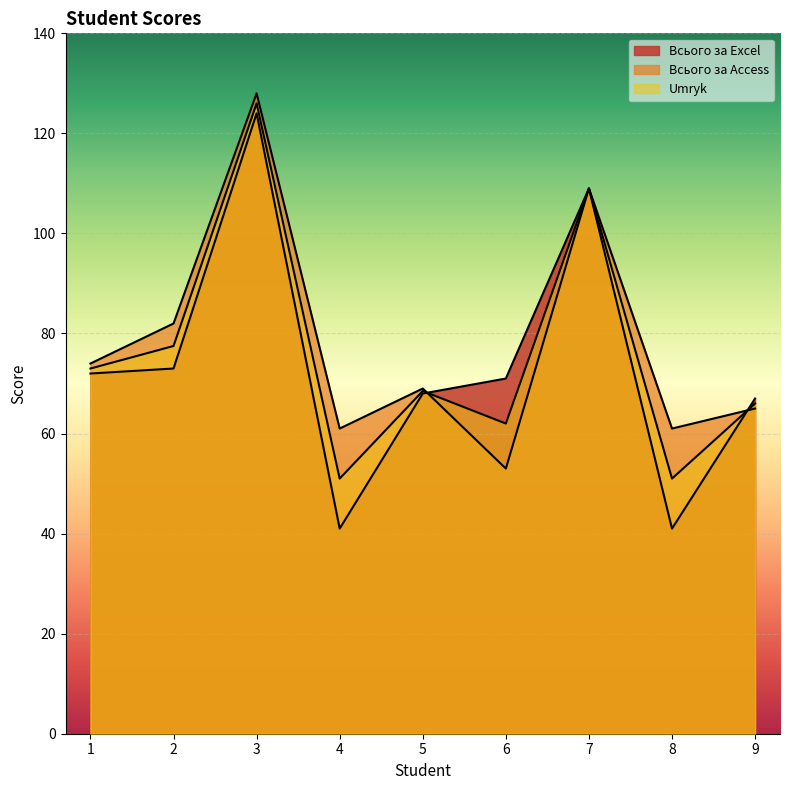

Which series changed the most between 4 and 7?

Всього за Excel